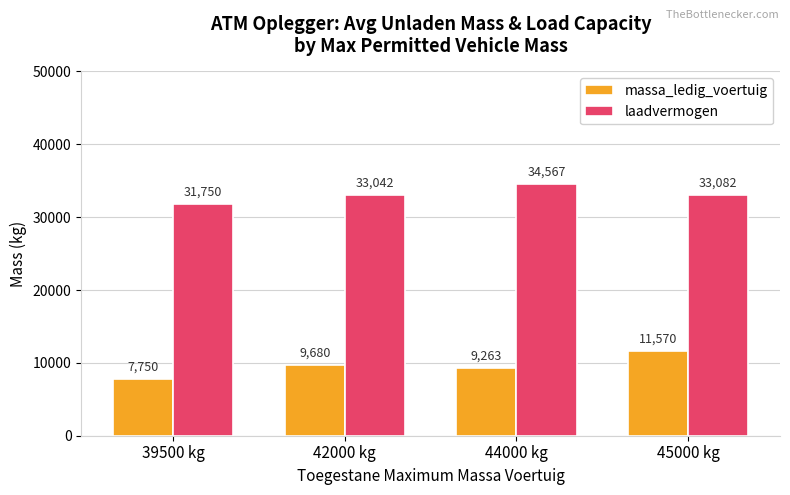

At which category is the sum across all series the highest?

45000 kg